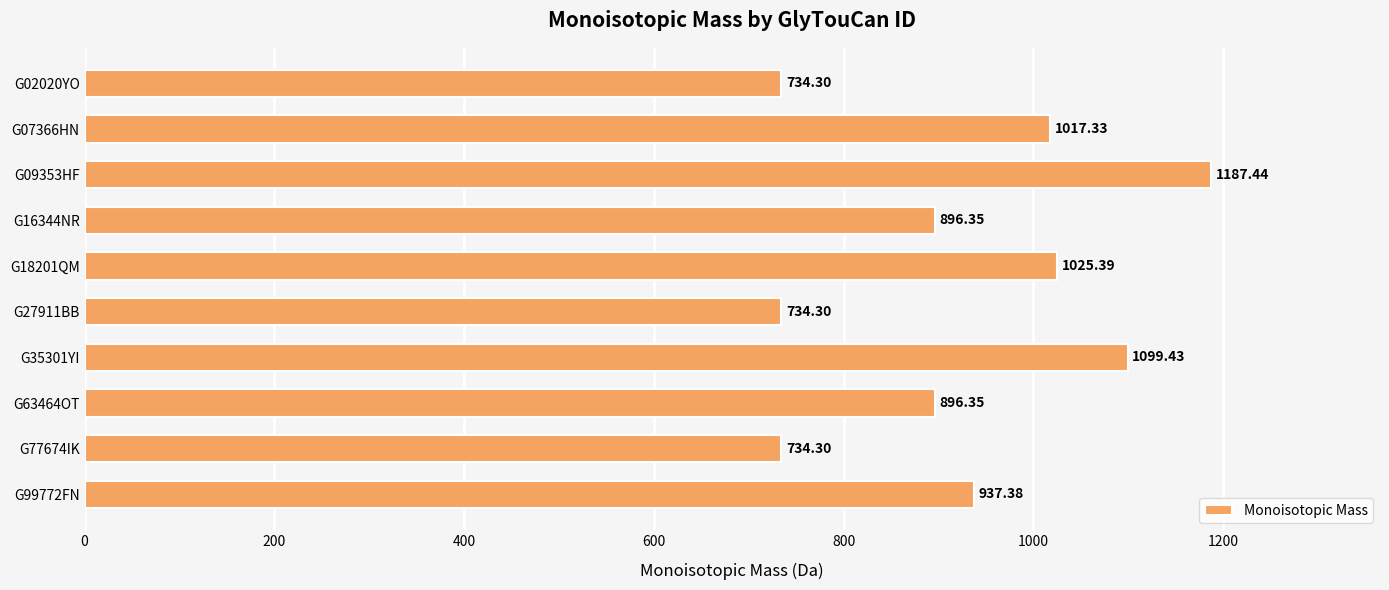

Which label corresponds to the largest value in the chart?

G09353HF